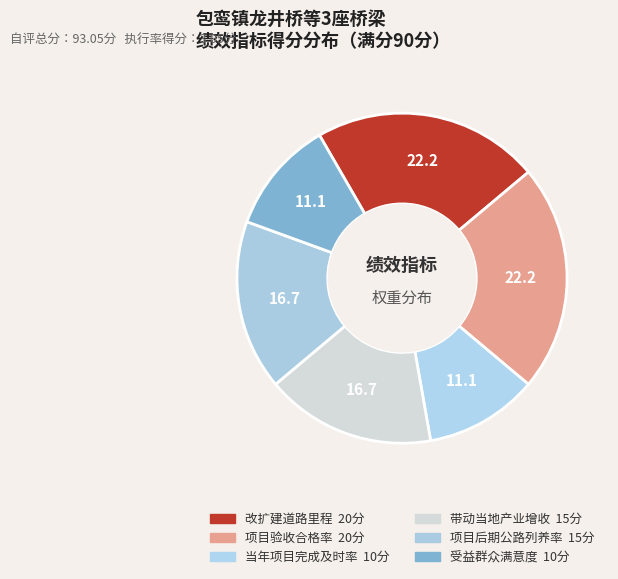

The 改扩建道路里程 slice represents 22% of the pie. True or false?

True